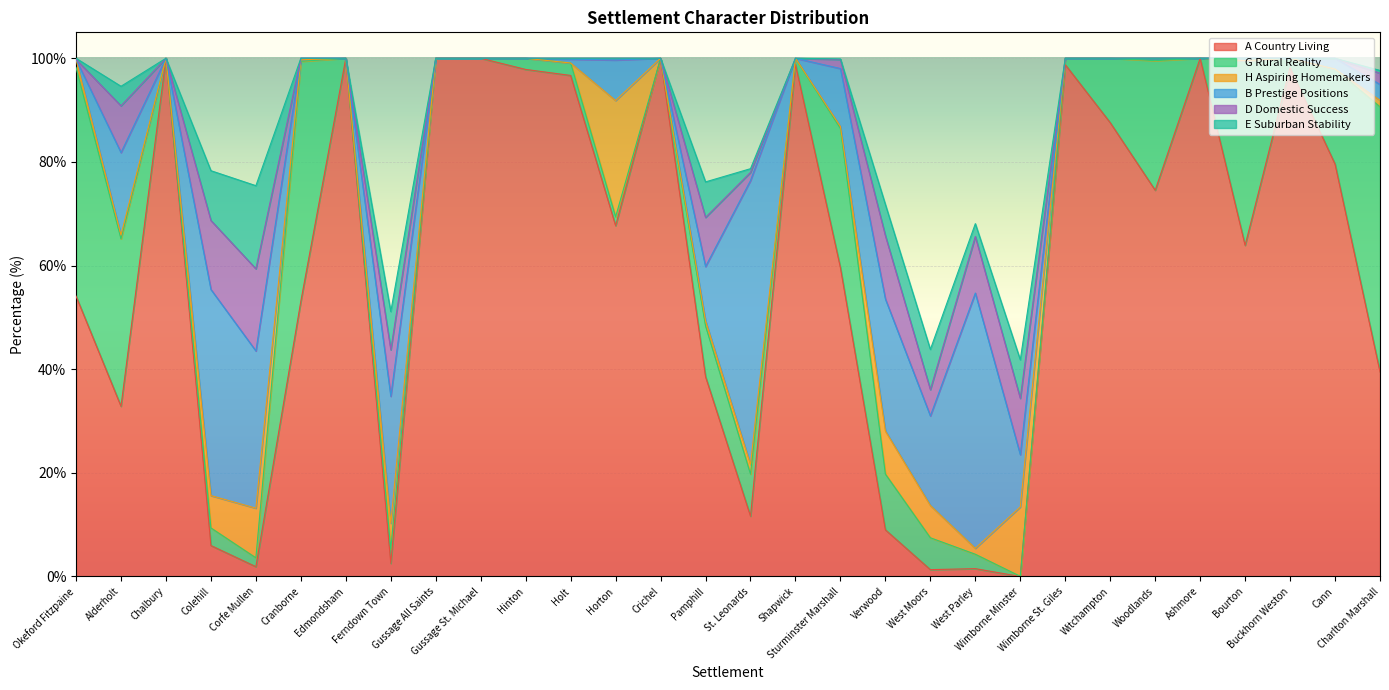

At which category is the sum across all series the highest?

Bourton